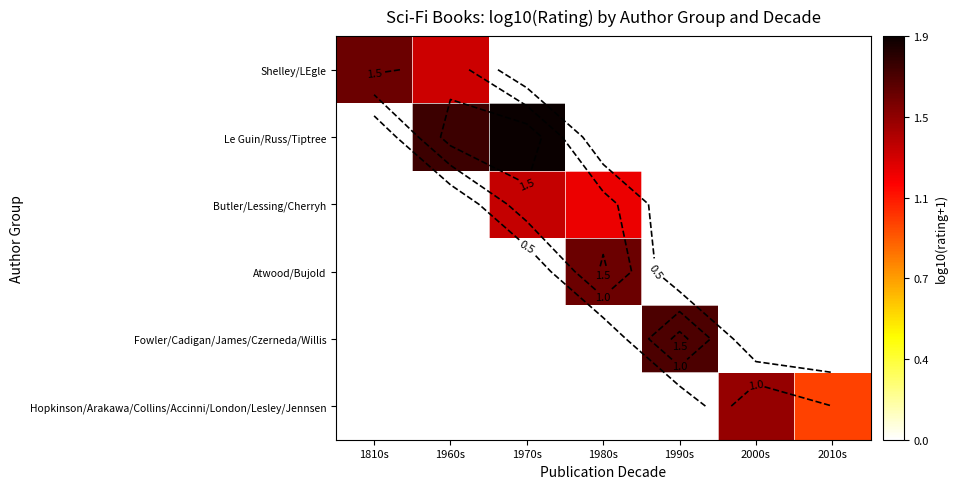

Count the number of categories in the chart.

7